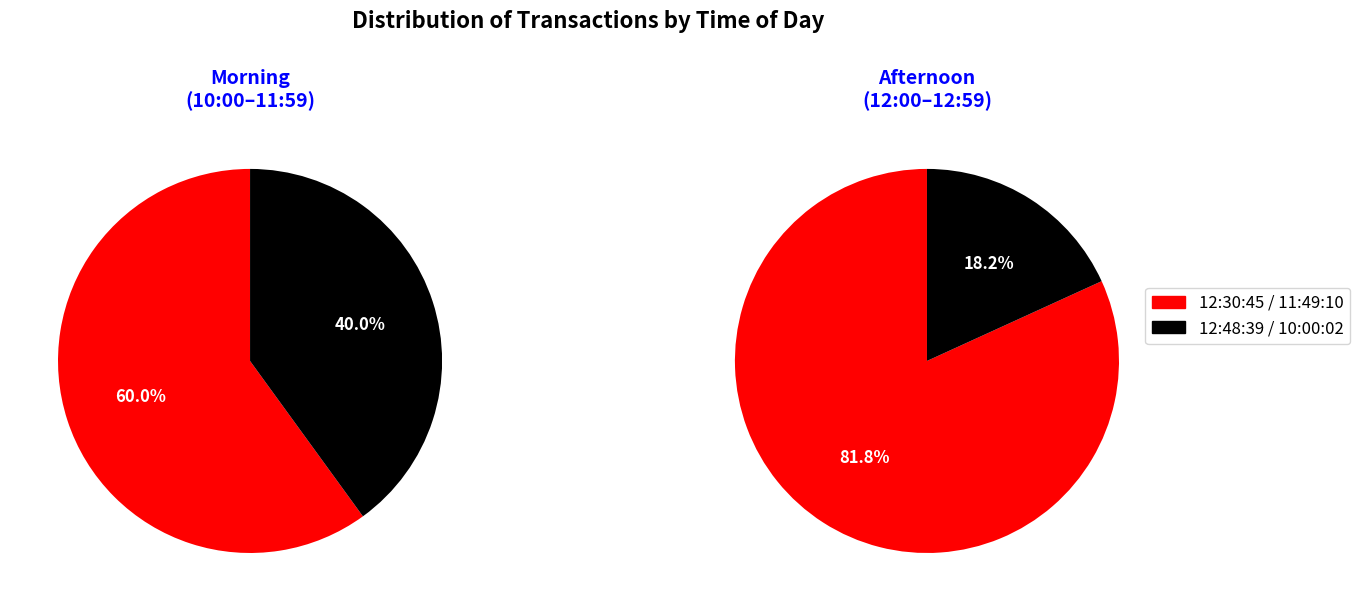

Which slice is the largest?

11:49:10